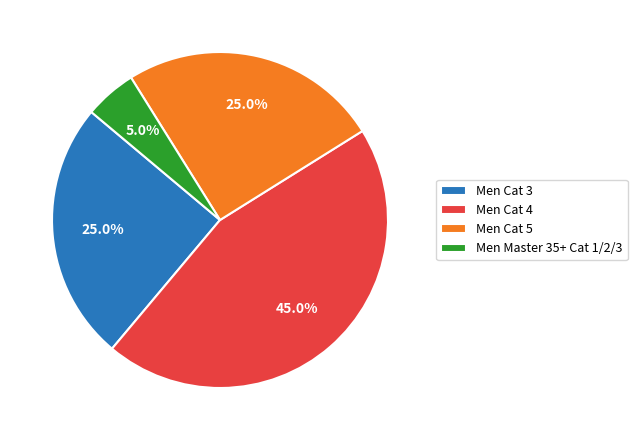

To the nearest percent, what percentage of the pie is Men Cat 3?

25%